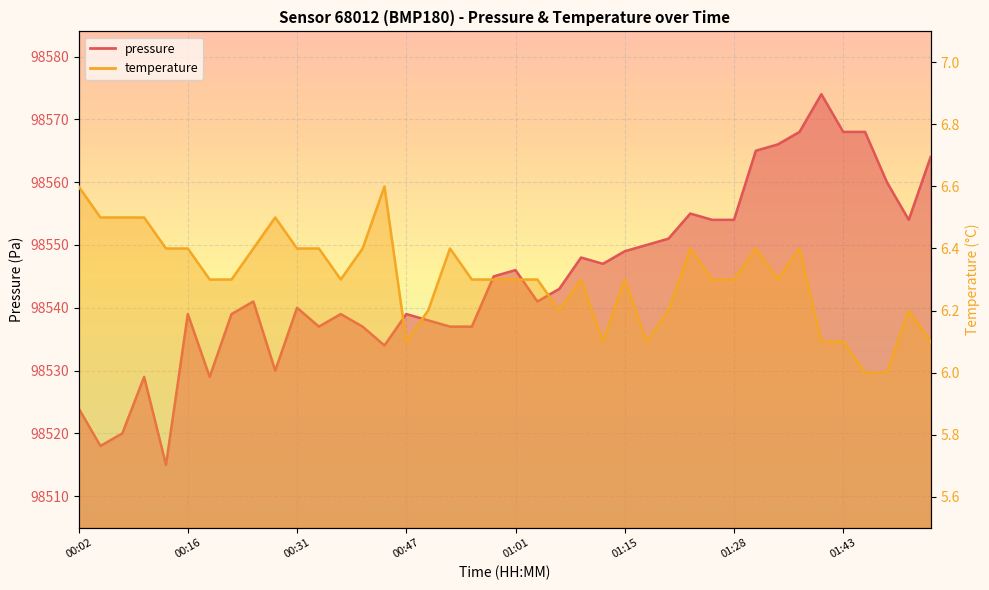

What are all the series names shown in the legend?

pressure, temperature